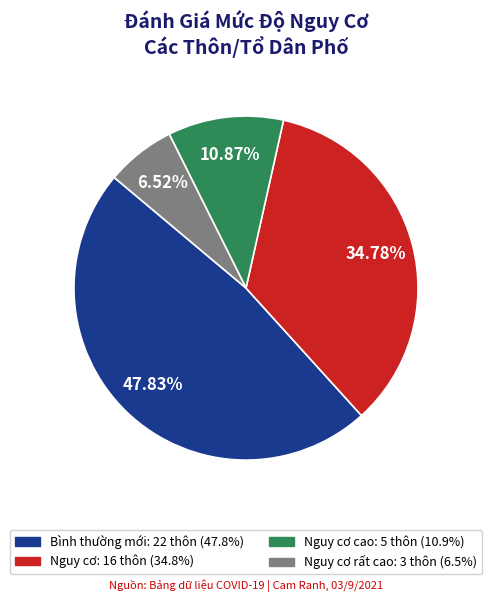

Is there any slice that represents more than half of the pie?

No